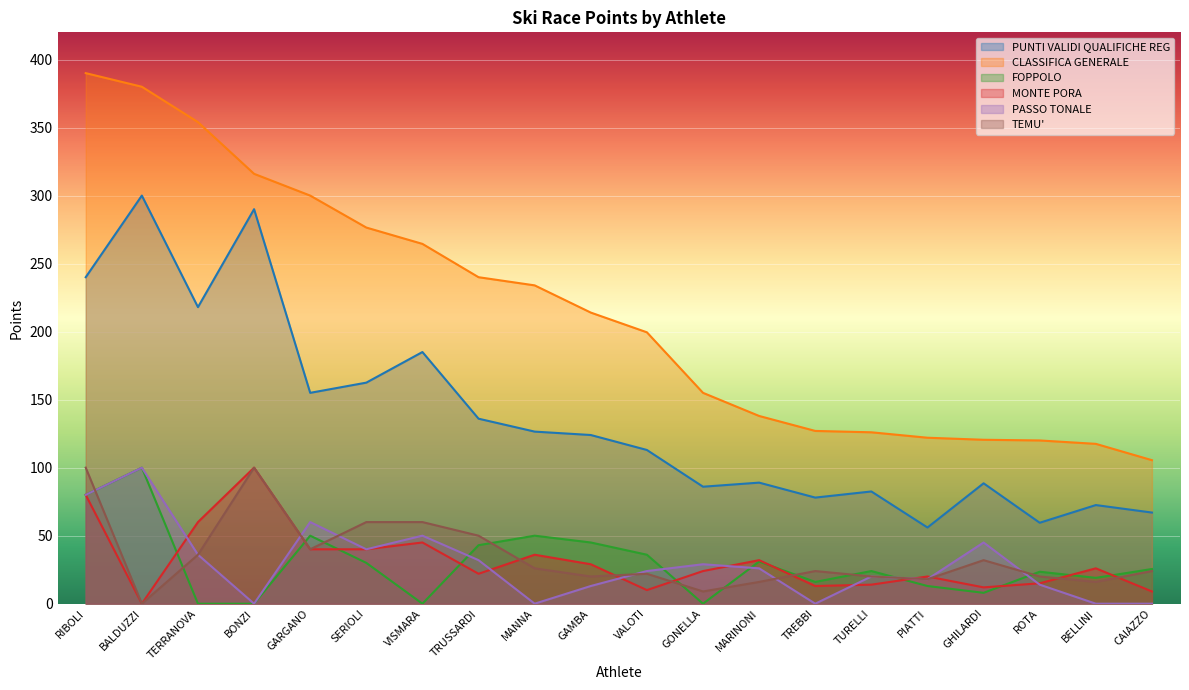

How many values in the TEMU' series exceed 24?

9